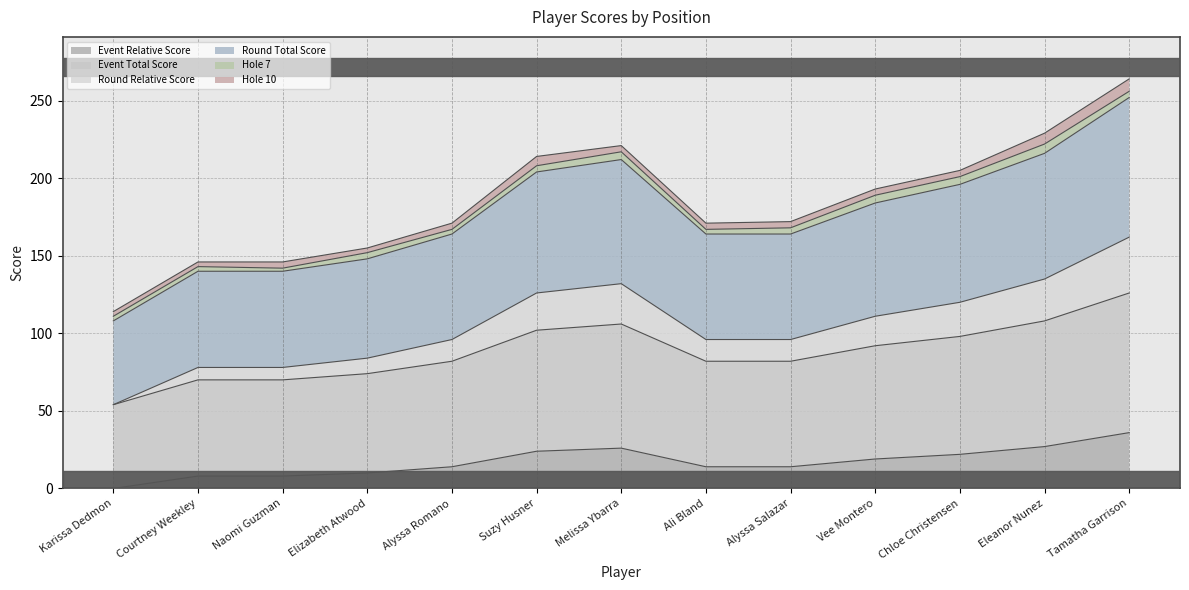

What is the label of the 11th point from the right?

Naomi Guzman